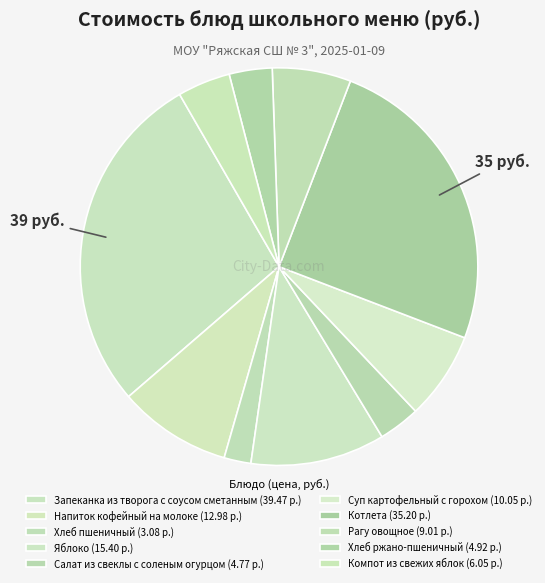

How many segments does this pie chart have?

10